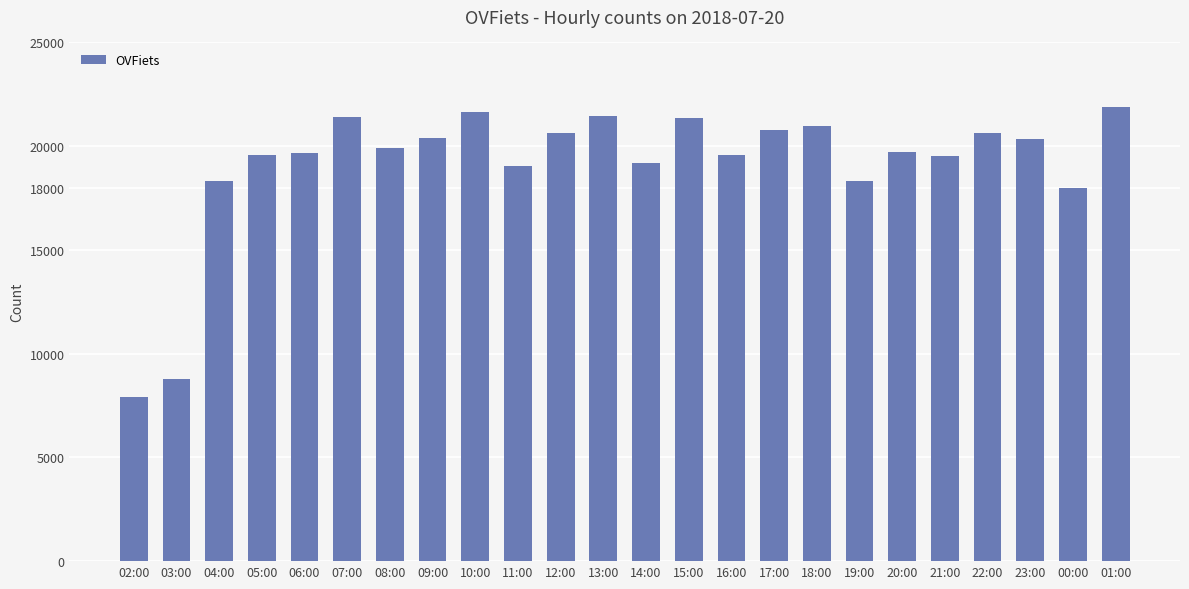

Where is the data nearest to the value 14899?

00:00